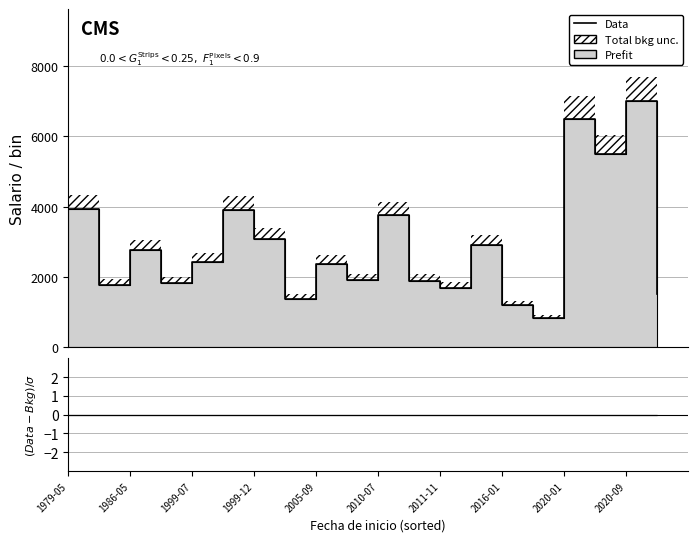

Which has a higher value, 1986-05 or 1979-05?

1979-05